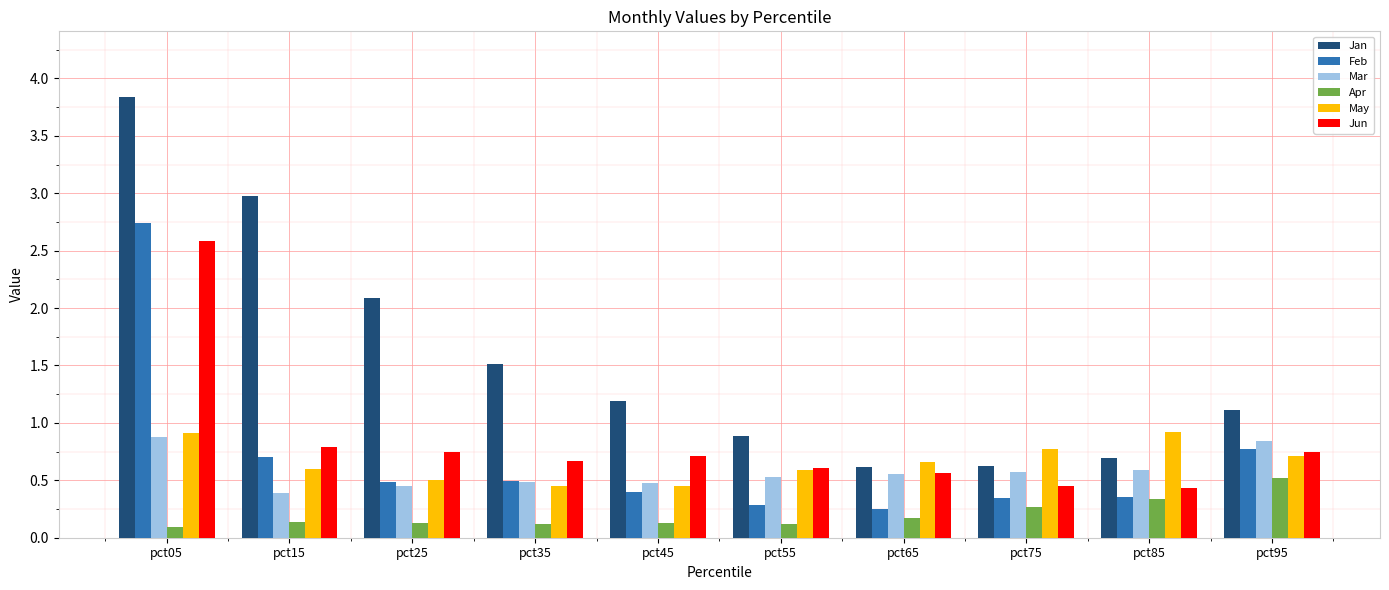

At which label is Jan closest to 2?

pct25